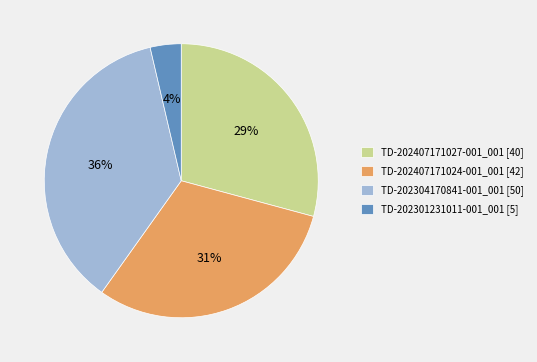

Does any single category account for the majority?

No